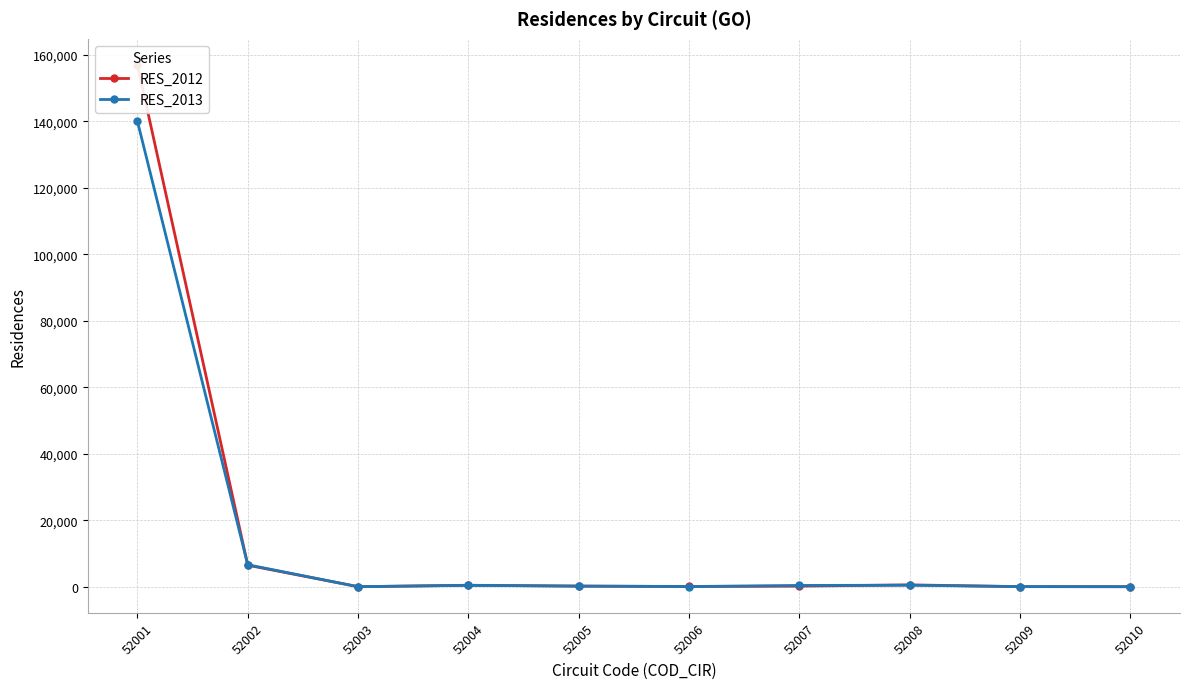

Is the value of RES_2013 at 52002 greater than the value of RES_2012 at 52009?

Yes